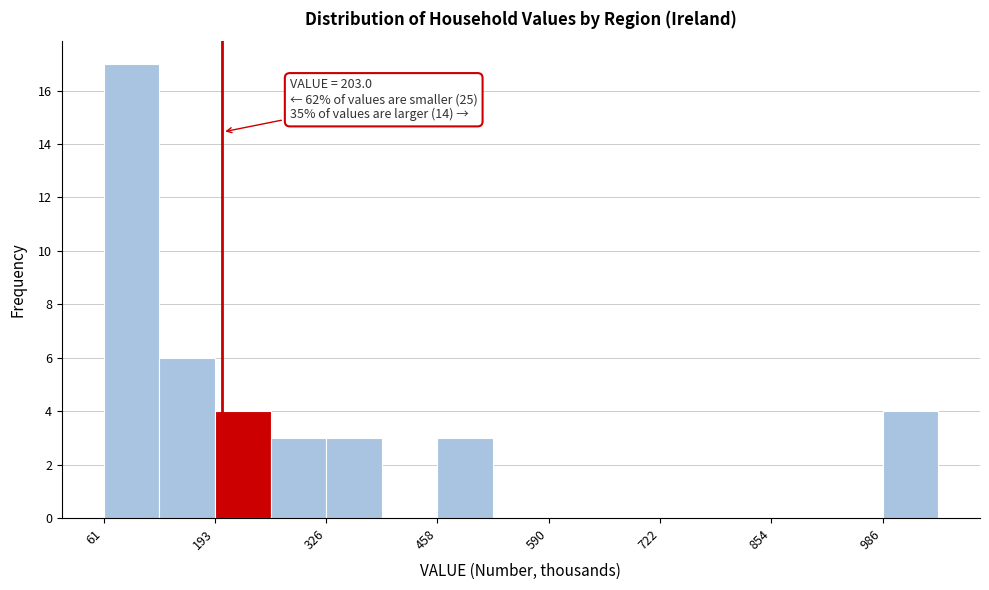

Read against the x-axis, roughly where is the centre of the tallest bar?

100